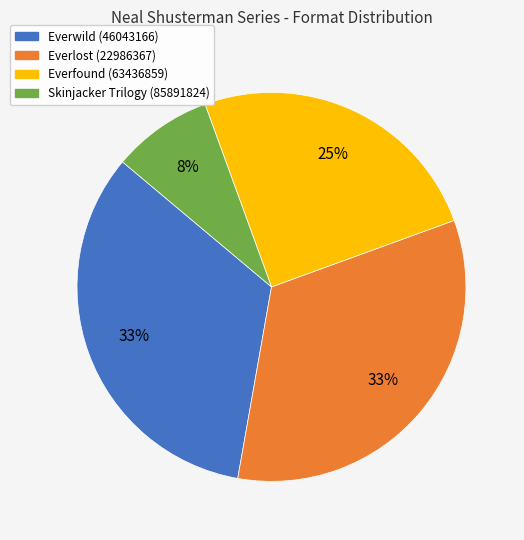

Is it true that Everwild (46043166) is 19% of the pie?

False